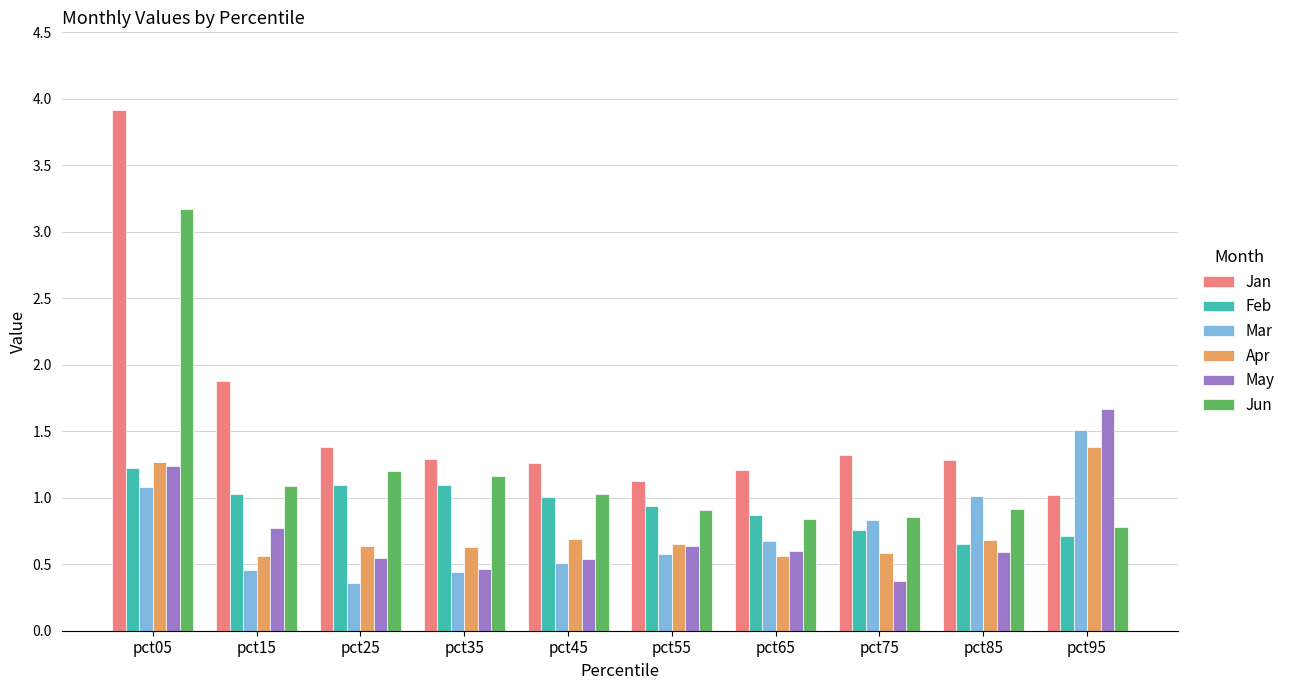

What is the difference between the highest and lowest values at pct25?

1.0